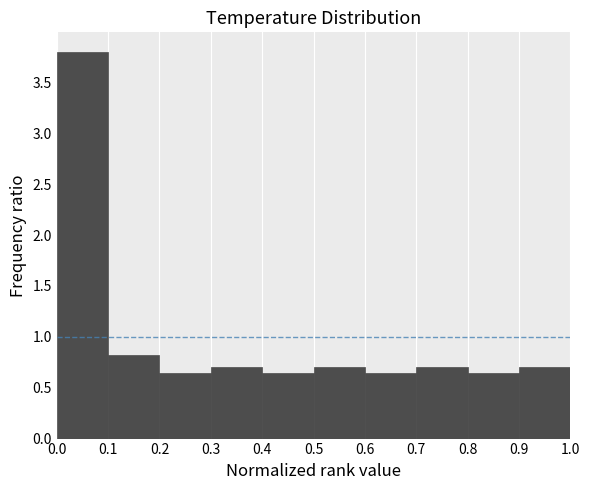

Reading left to right, transcribe this chart: for each bar, give the range it covers on the x-axis and its height. The values are not printed on the chart, so give them approximately, as read against the axis.

0.0 to 0.1: 3.80
0.1 to 0.2: 0.80
0.2 to 0.3: 0.65
0.3 to 0.4: 0.70
0.4 to 0.5: 0.65
0.5 to 0.6: 0.70
0.6 to 0.7: 0.65
0.7 to 0.8: 0.70
0.8 to 0.9: 0.65
0.9 to 1.0: 0.70